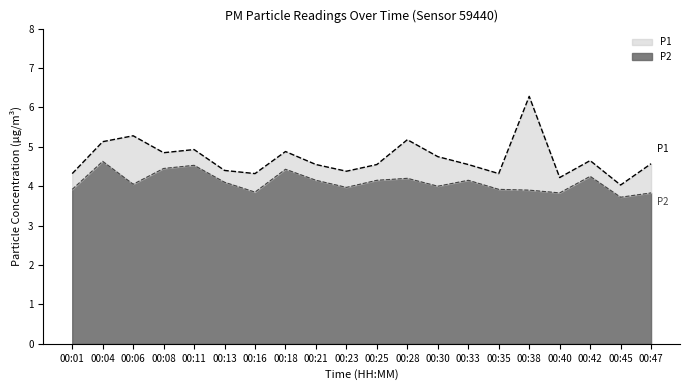

The P1 series shows 7.5 at 00:35. True or false?

False